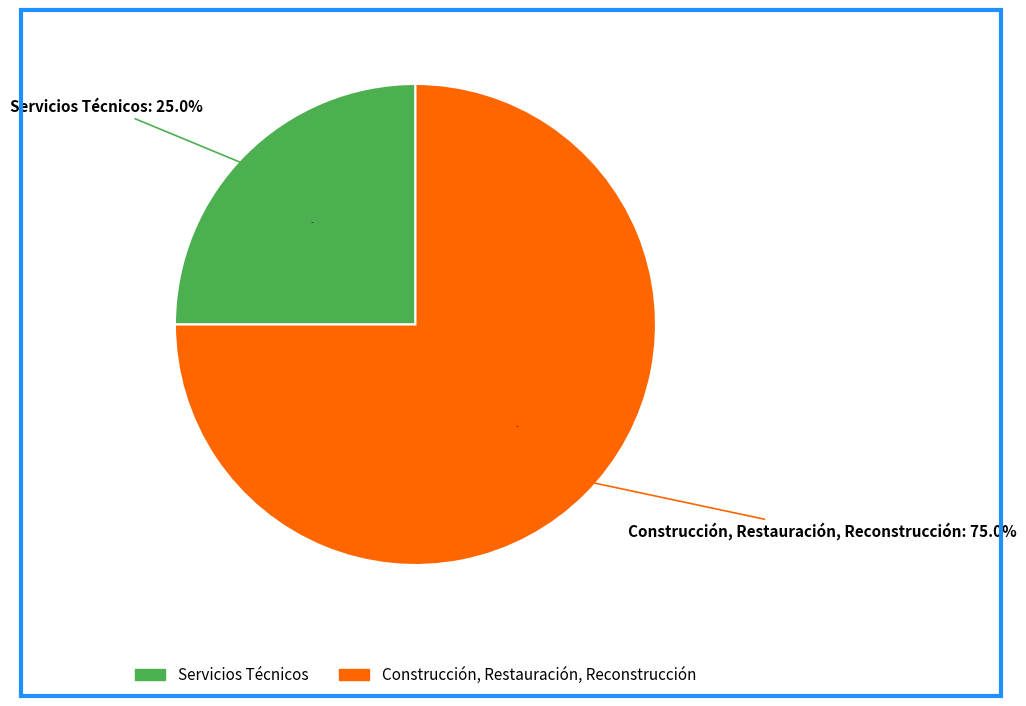

To the nearest percent, what portion does Construcción, Restauración, Reconstrucción represent?

75%